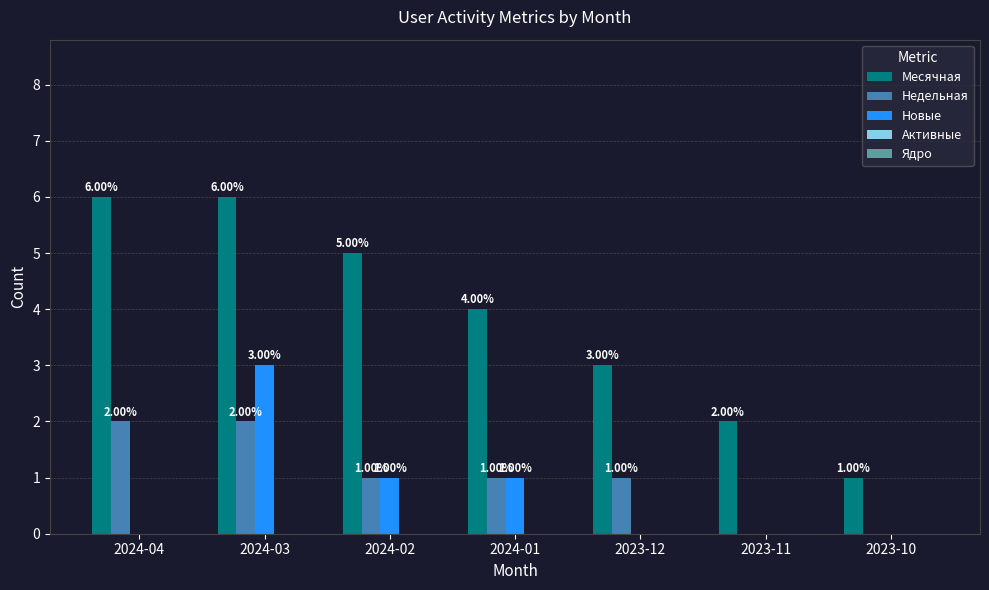

How many groups of bars are there?

7